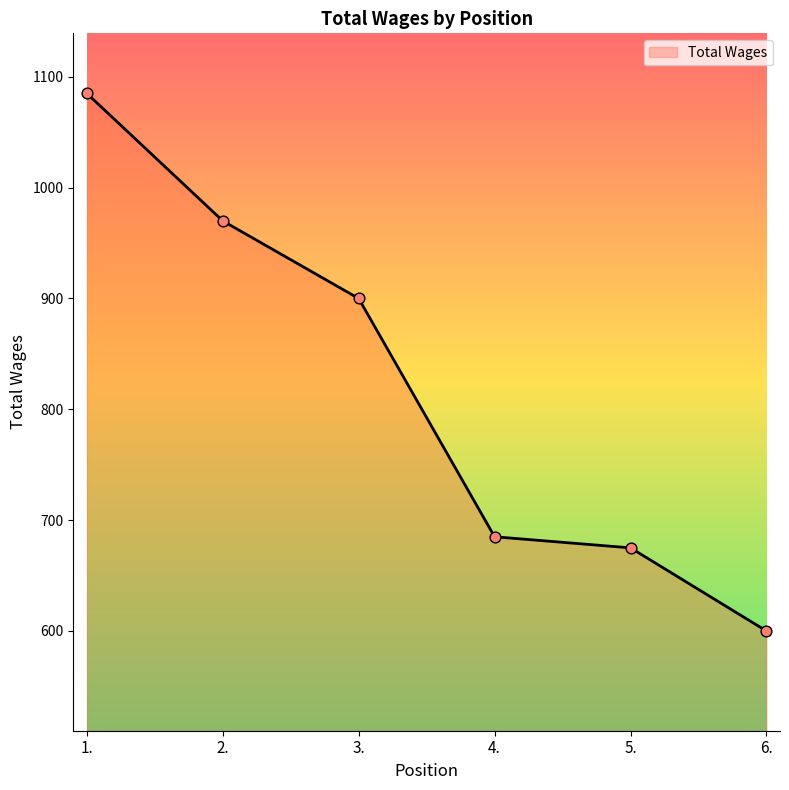

What is the change in value from 2. to 6.?

-370